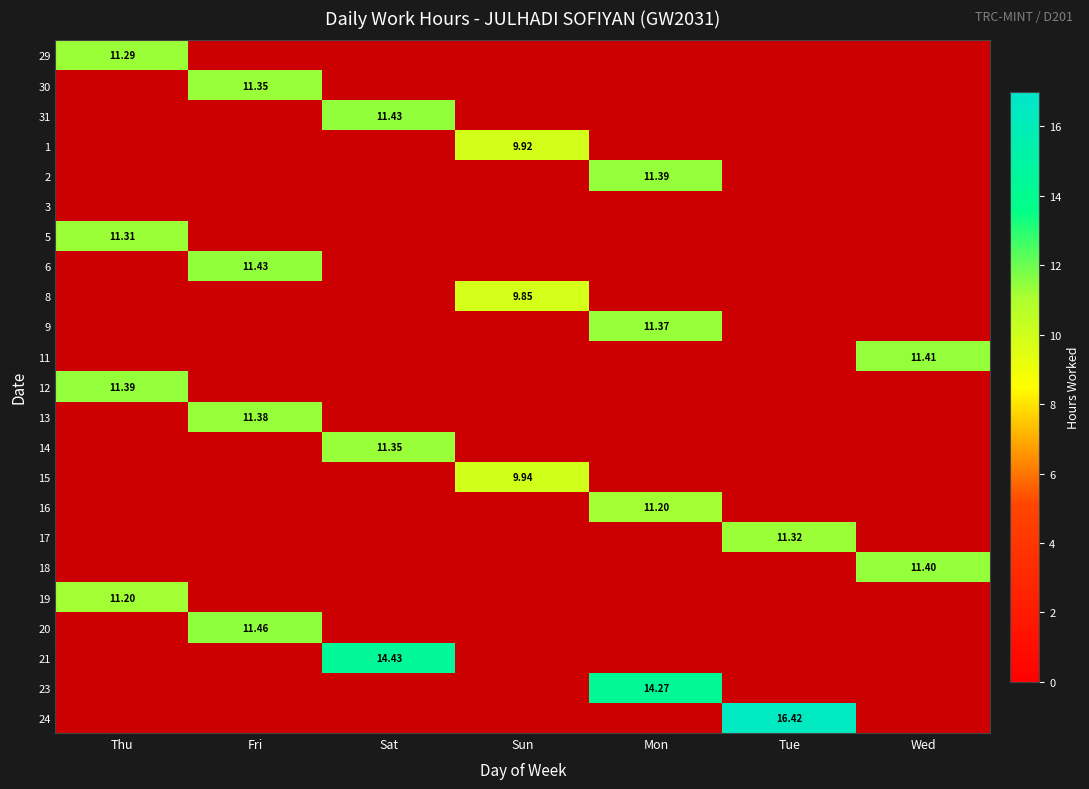

Which label corresponds to the smallest value in the chart?

Sun